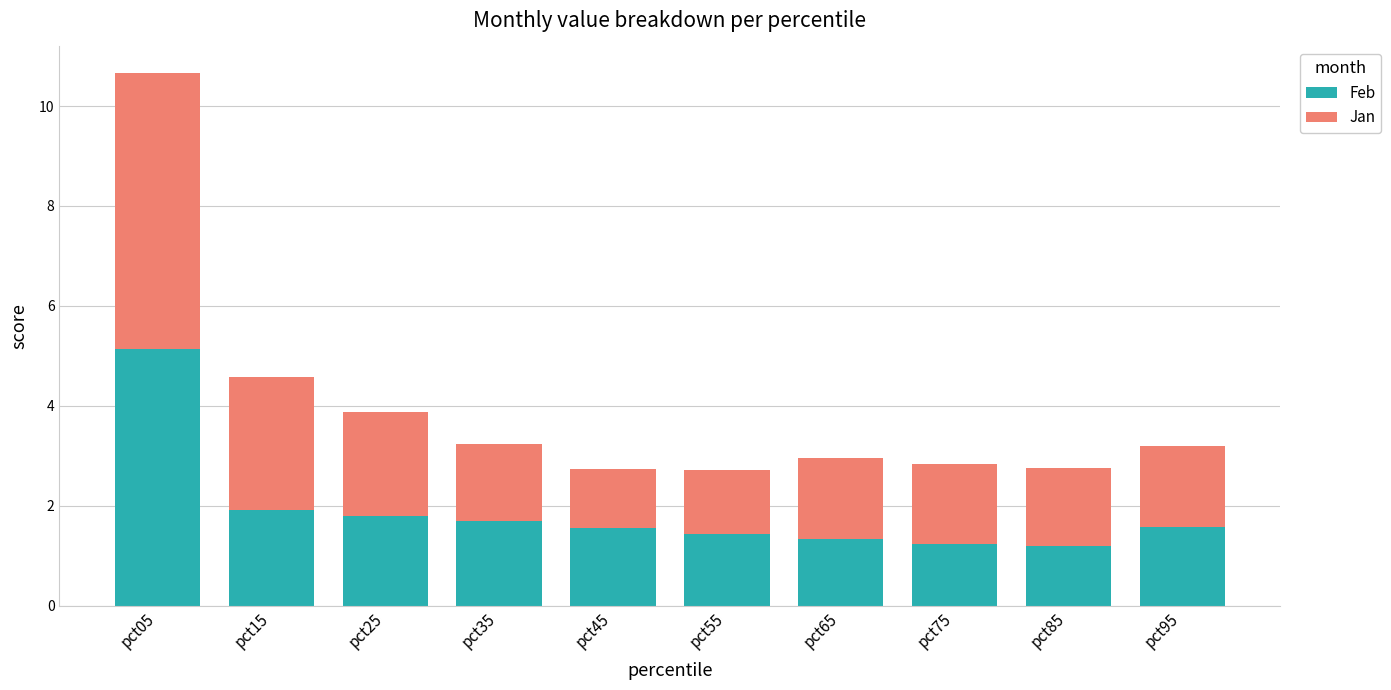

Reading left to right, list the values for the Feb series.

5.1	1.9	1.8	1.7	1.6	1.4	1.3	1.2	1.2	1.6